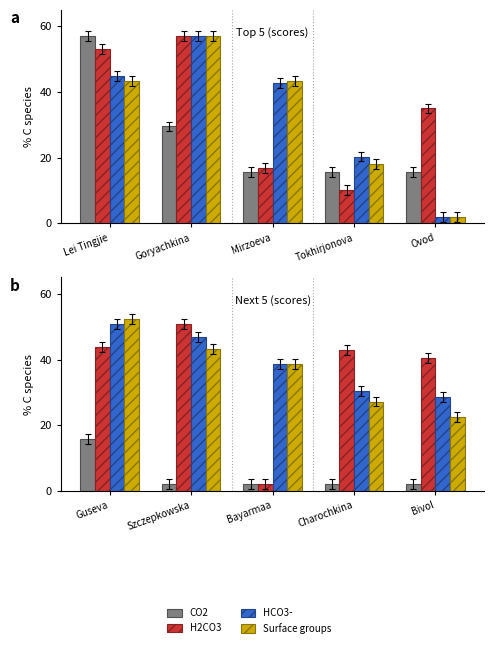

Which has a higher value, Bivol or Guseva?

Guseva